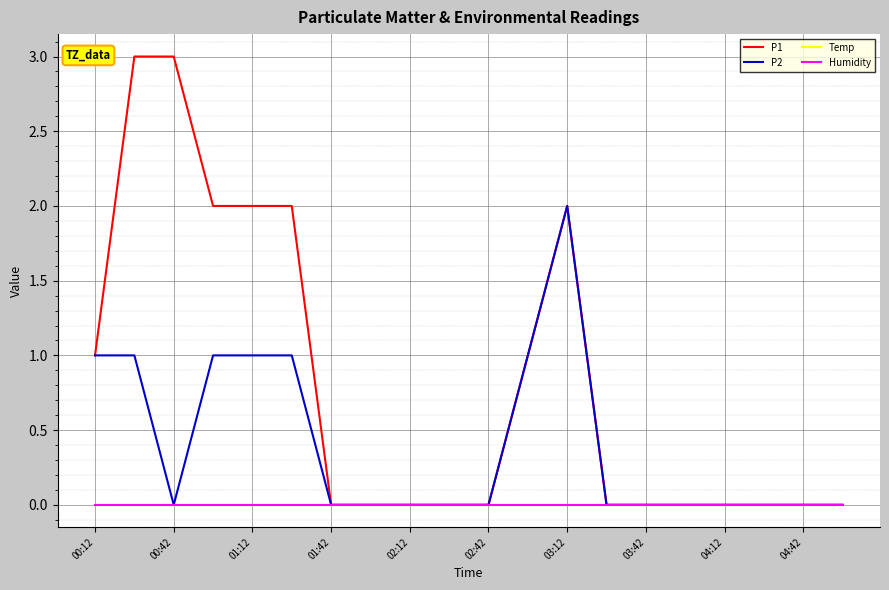

Is this an area chart (filled region under the line)?

No